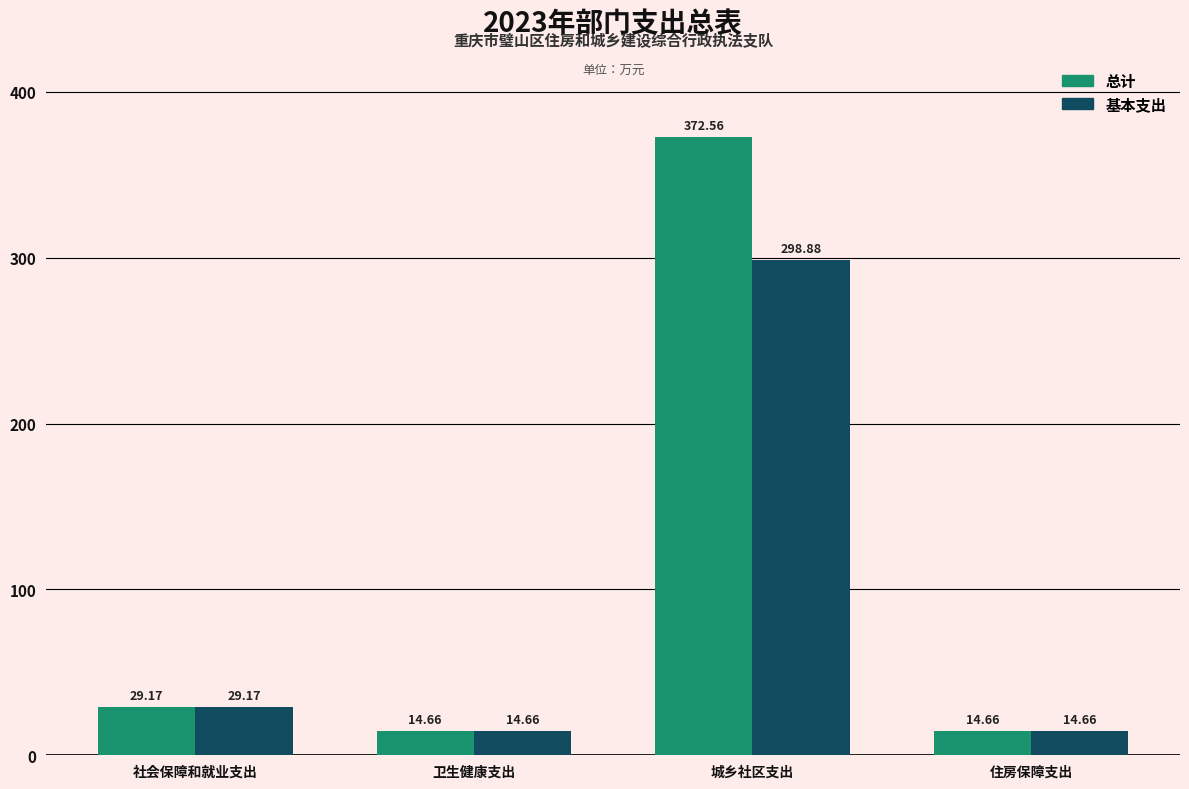

Reading left to right, transcribe all the data shown in this chart.

总计: 29.2	14.7	372.6	14.7
基本支出: 29.2	14.7	298.9	14.7